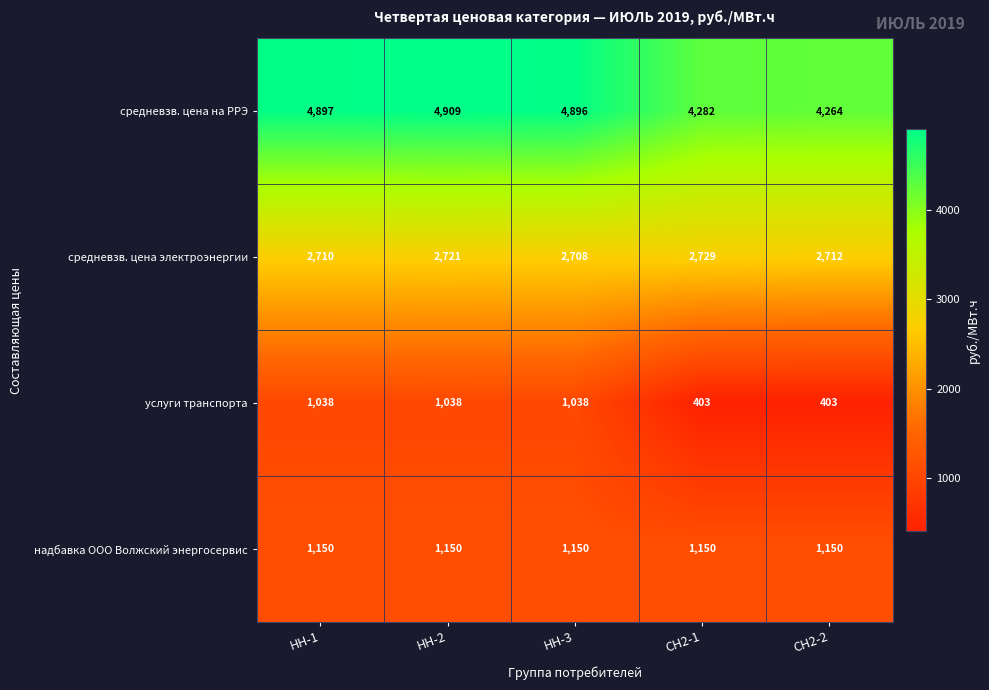

Which category has the highest value across all series?

НН-2